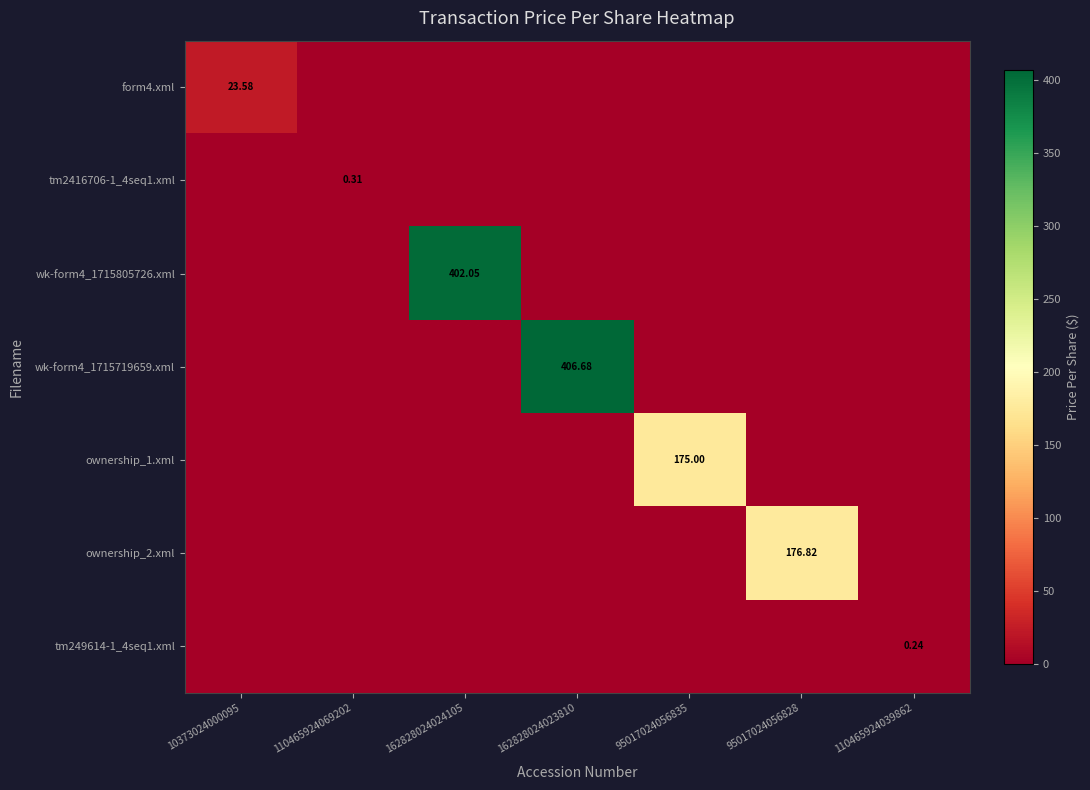

At which category is the sum across all series the highest?

162828024023810